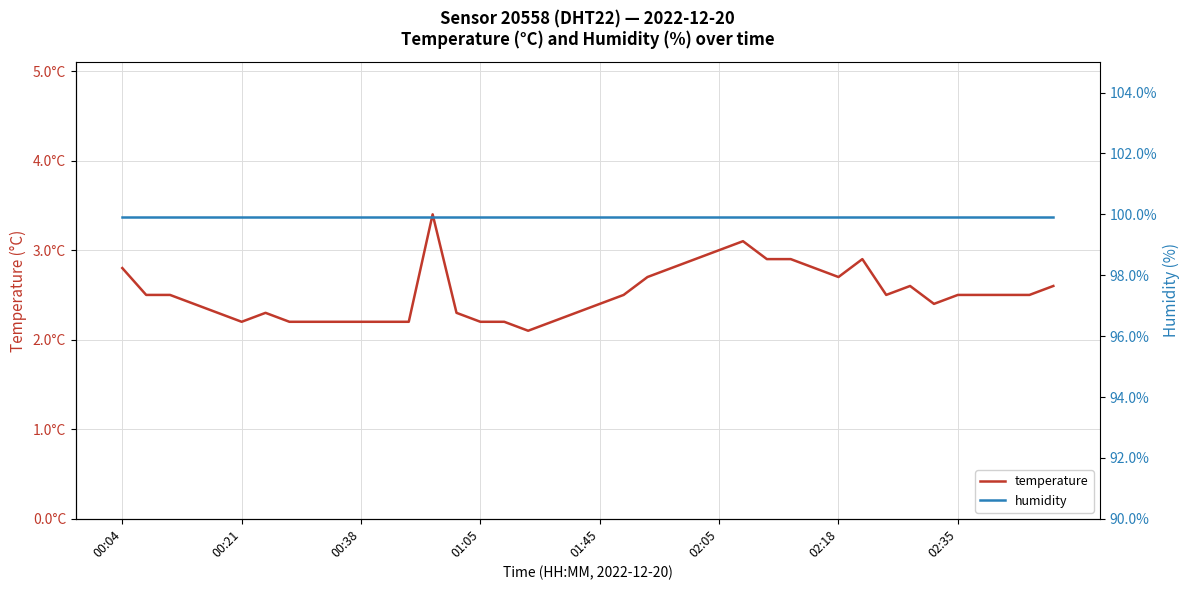

What is the sum of the humidity values at 02:05 and 00:38?

199.8